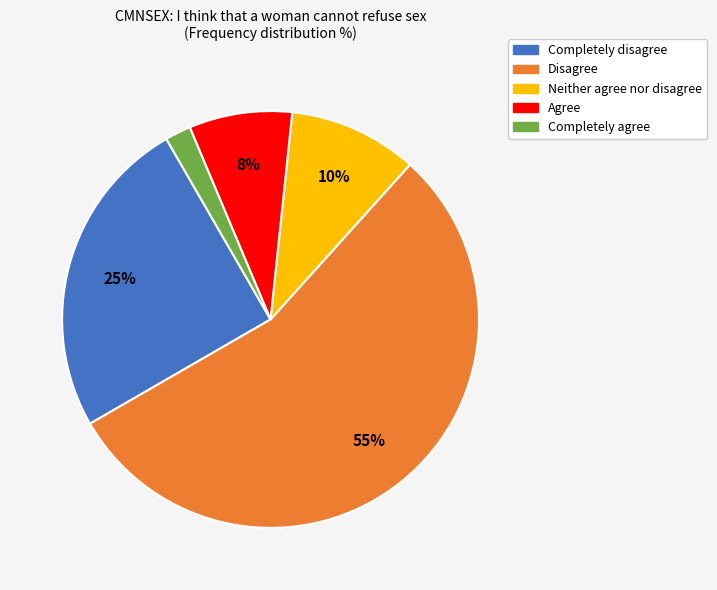

To the nearest percent, what is the average slice percentage?

20%